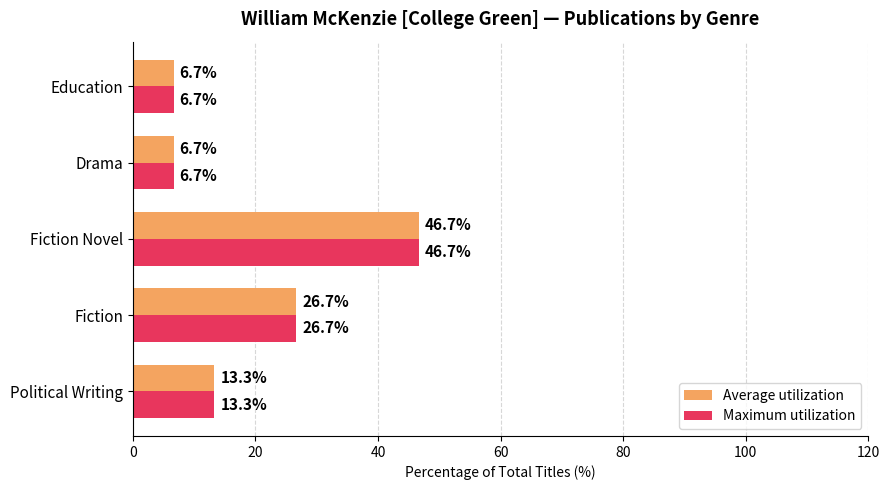

What value does the Average utilization series have at Fiction?

26.7